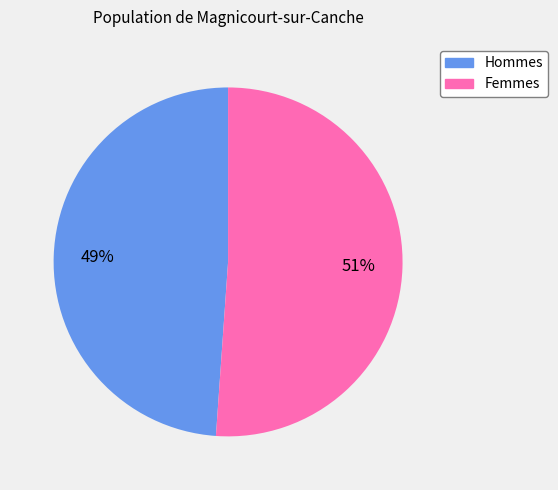

Rank the categories by value from highest to lowest.

Femmes, Hommes